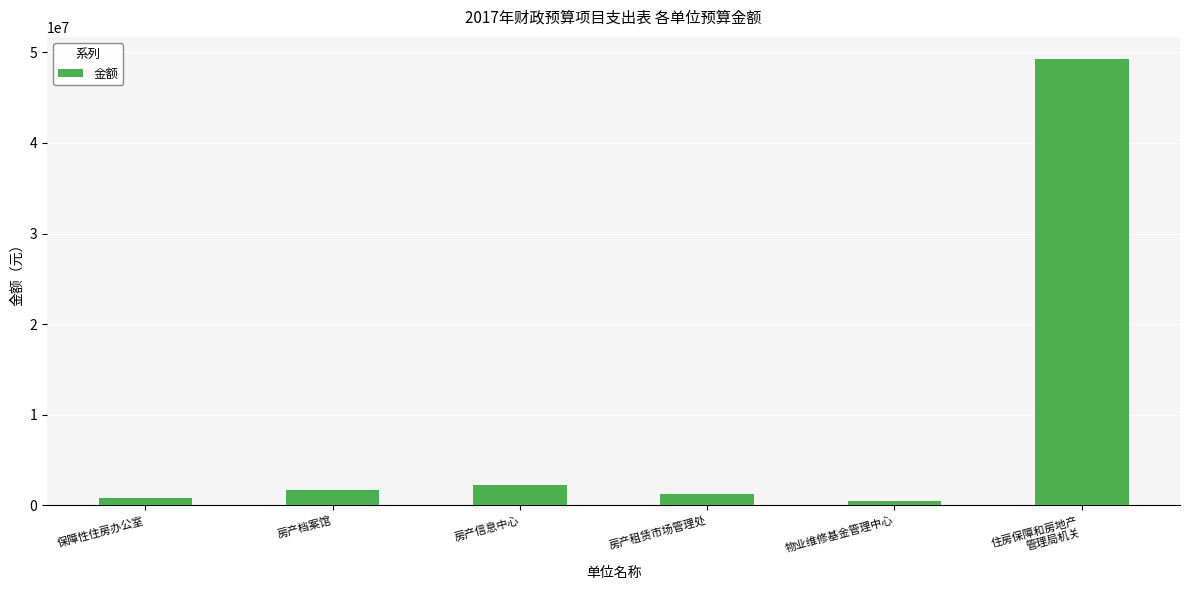

How many bars are there in total?

6